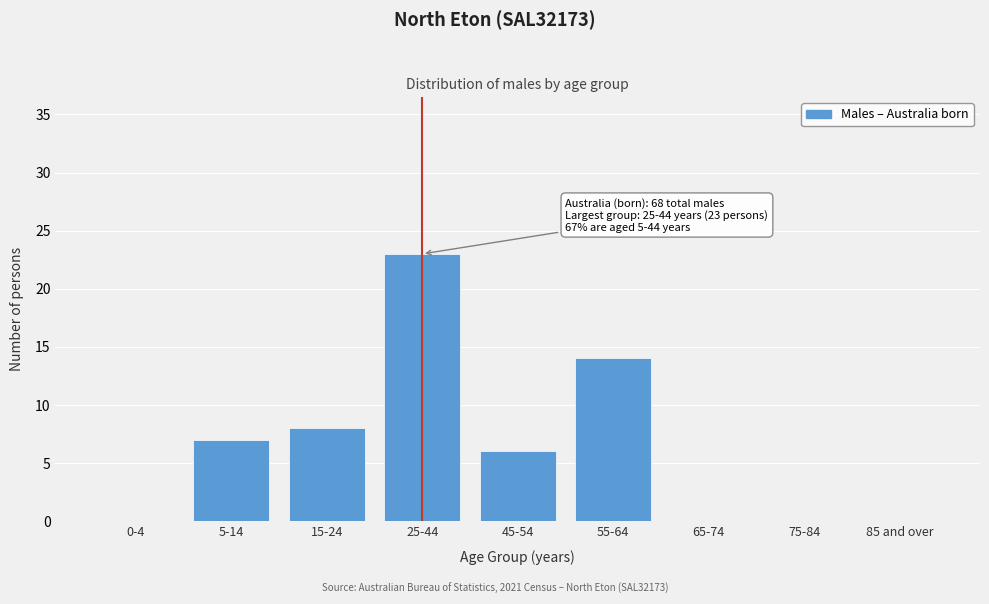

Reading left to right, list all the values displayed in this chart.

0-4=0	5-14=7	15-24=8	25-44=23	45-54=6	55-64=14	65-74=0	75-84=0	85 and over=0